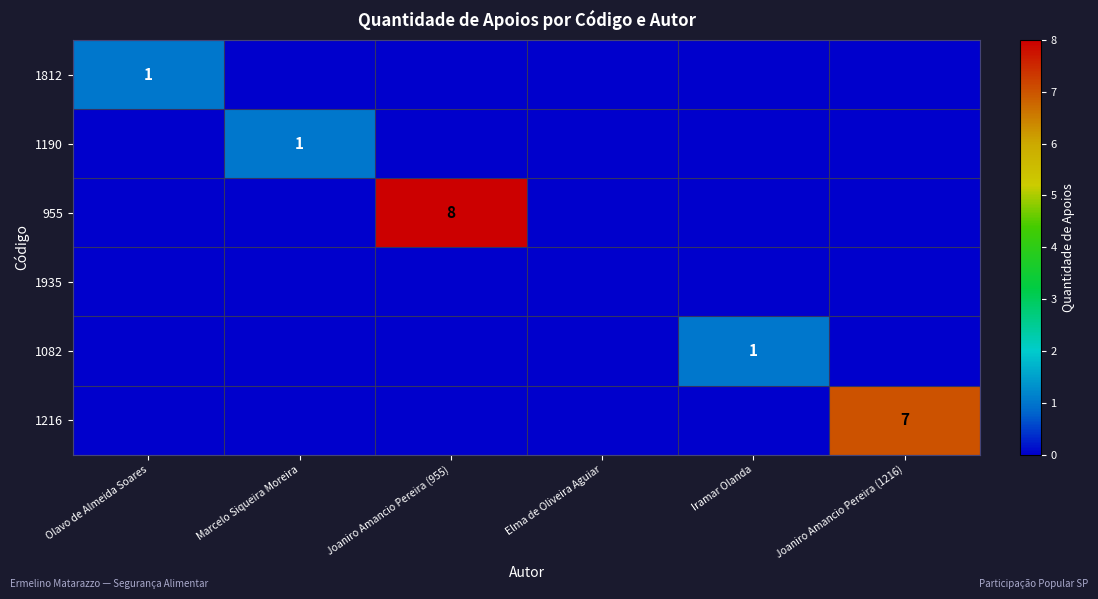

What is the spread (max minus min) of values at Iramar Olanda?

1